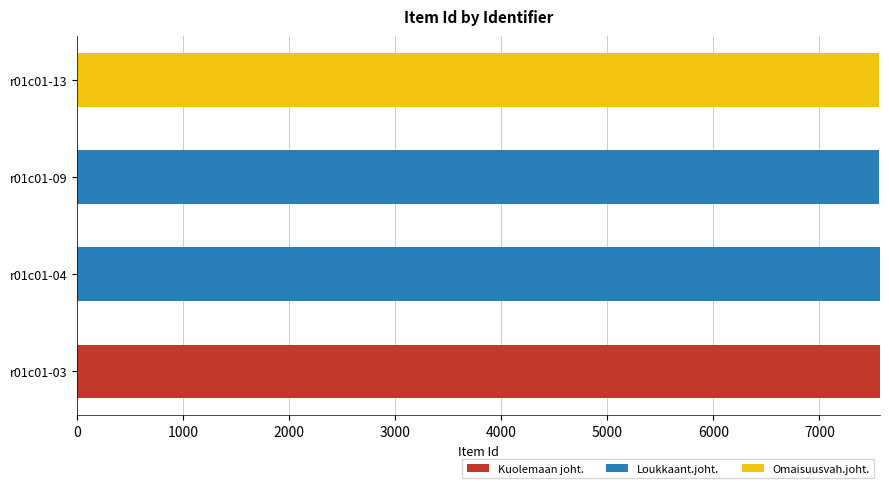

What are all the series names shown in the legend?

Kuolemaan joht., Loukkaant.joht., Omaisuusvah.joht.